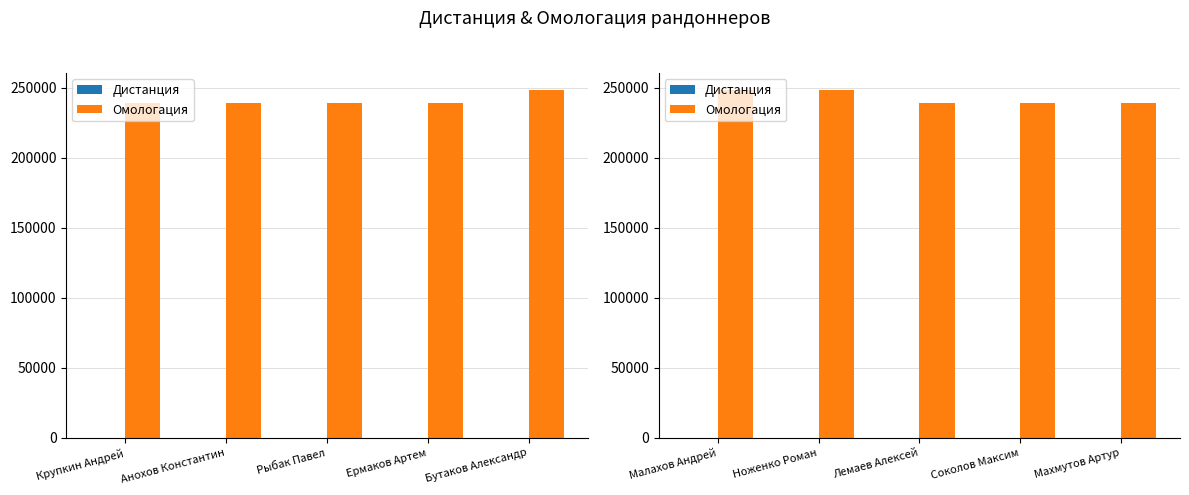

Which category has the lowest value in the Омологация series?

Соколов Максим